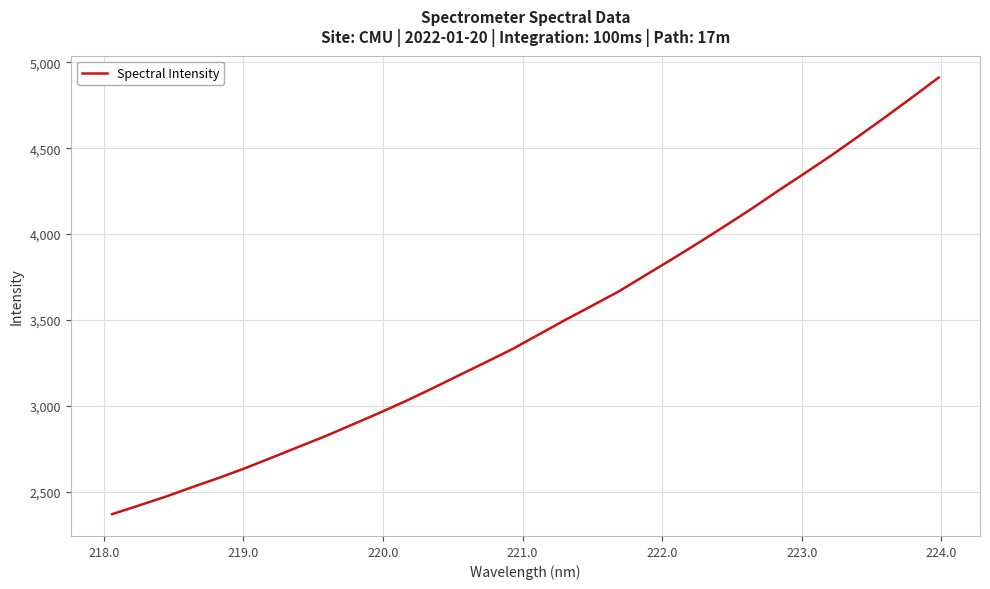

What is the greatest value displayed?

4911.5